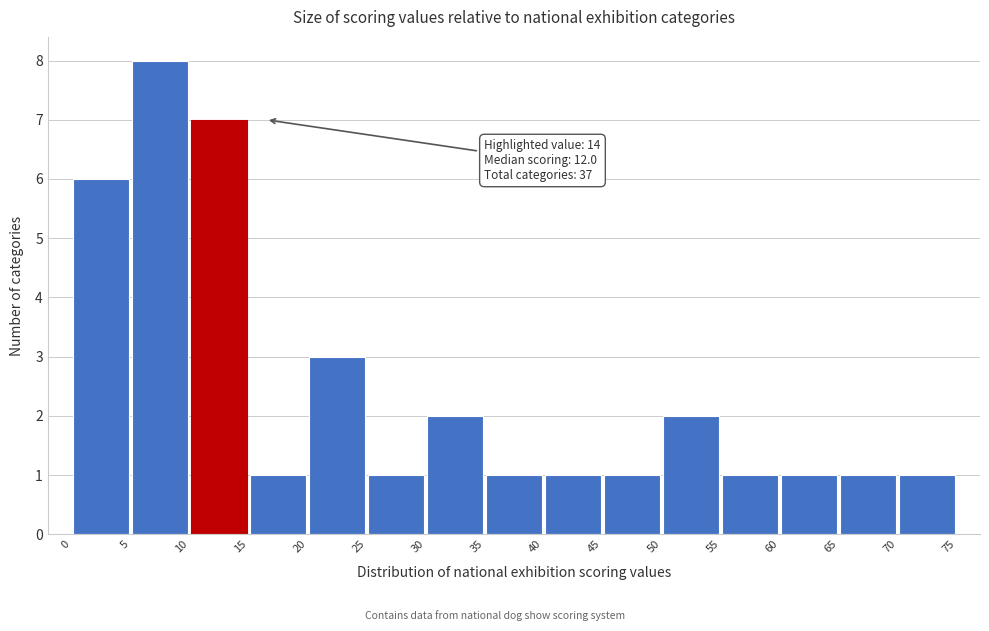

Over which range of the x-axis is the bar tallest?

5 to 10